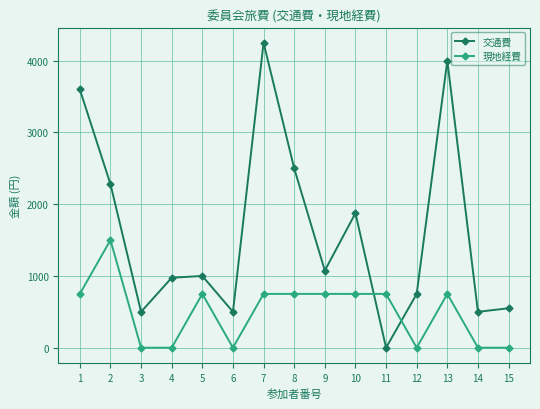

How many positive values does the 交通費 series have?

14